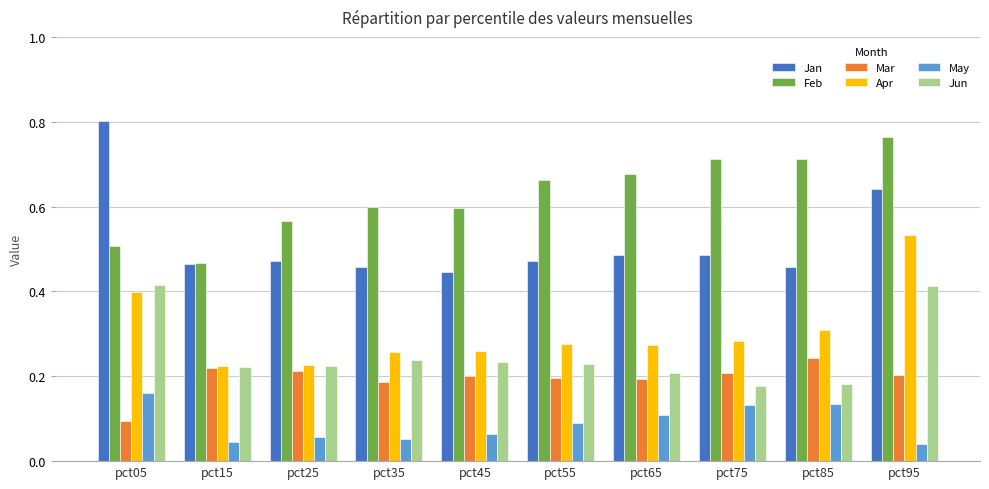

The value of May at pct75 is 0.0. True or false?

False